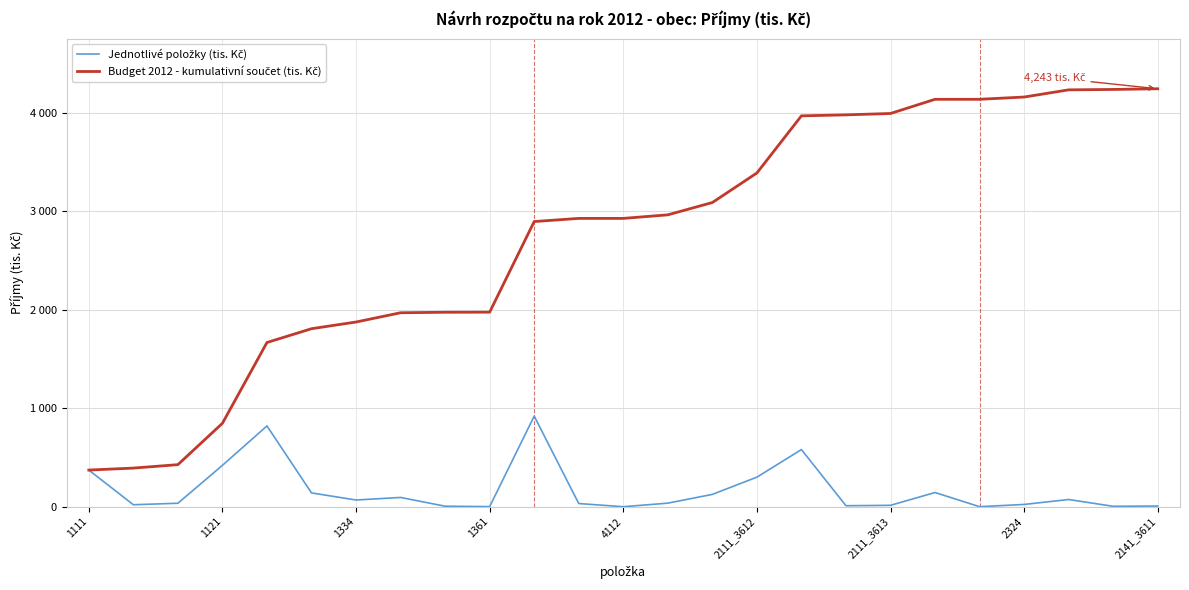

Which series has the widest spread of values?

Budget 2012 - kumulativní součet (tis. Kč)